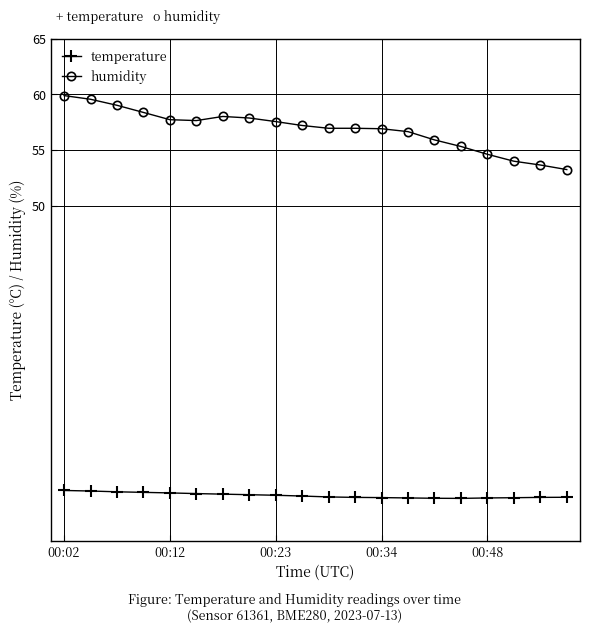

What is the value of the humidity point at the 1st from the left?

59.9